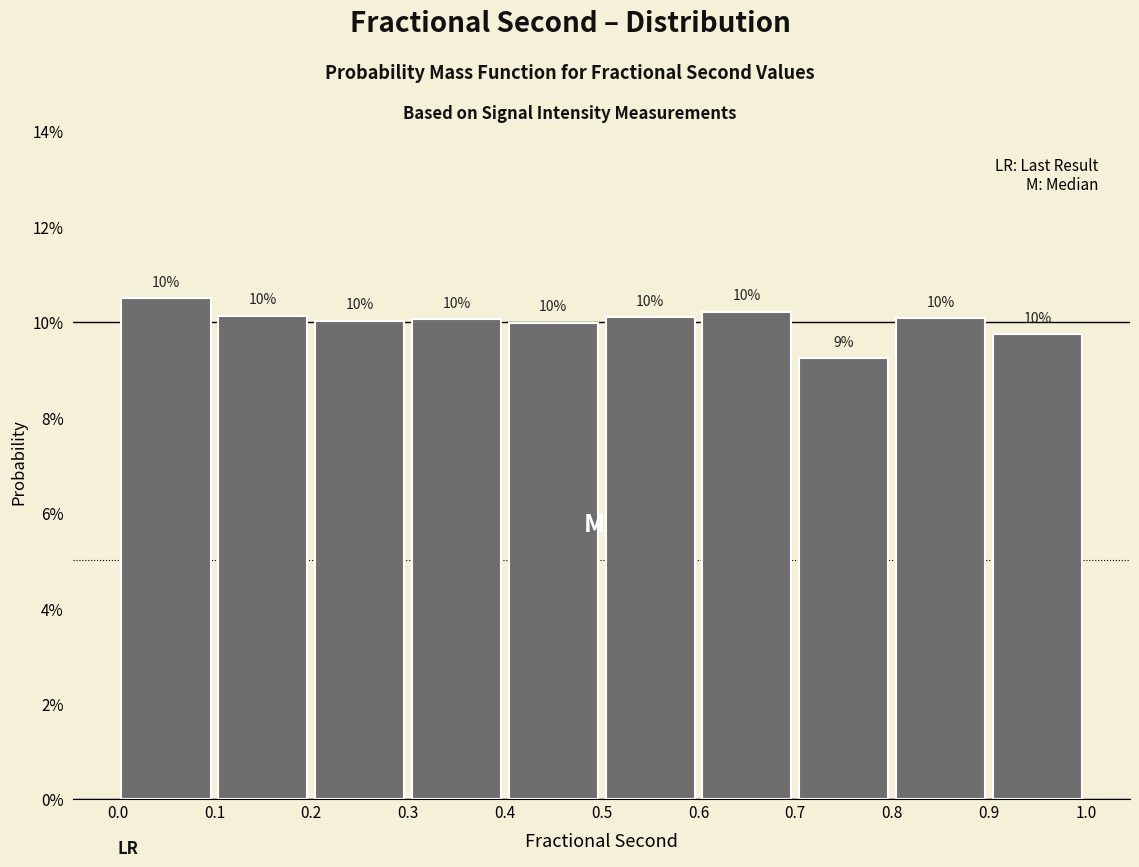

Over which range of the x-axis is the bar tallest?

0.0 to 0.1